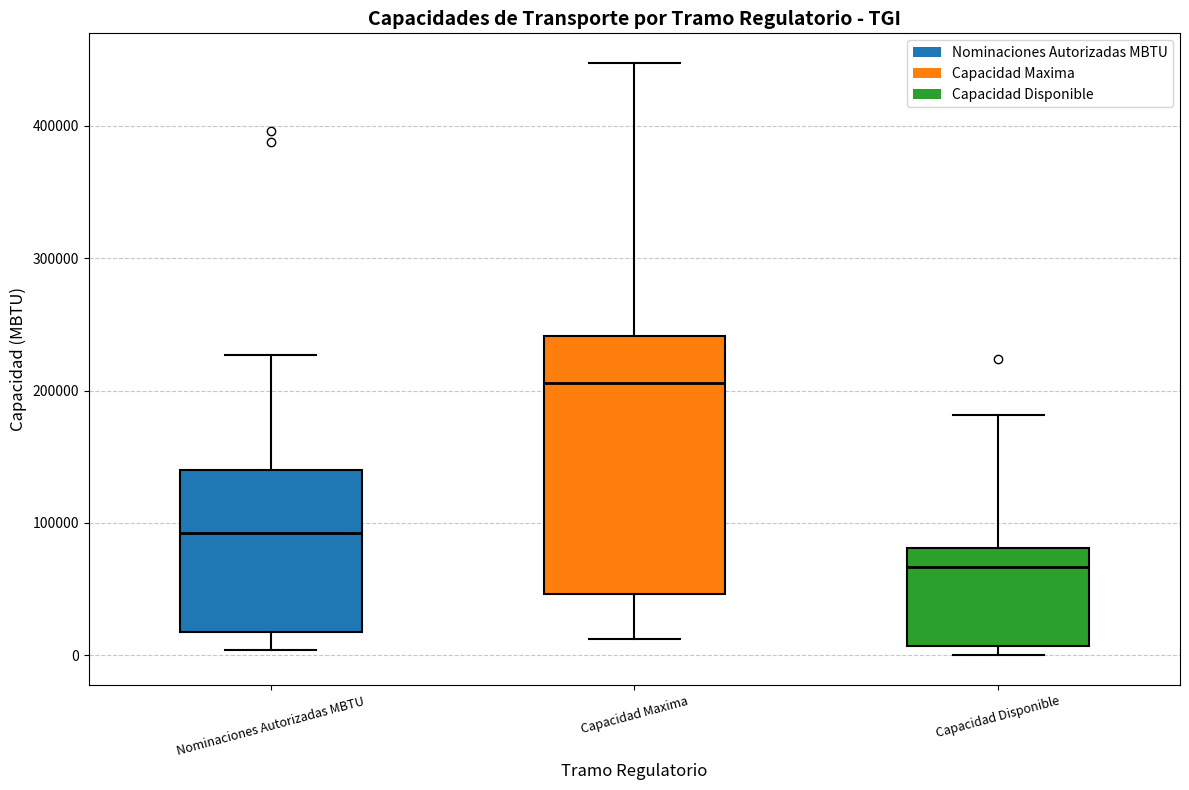

Which box's median line is the lowest?

Capacidad Disponible